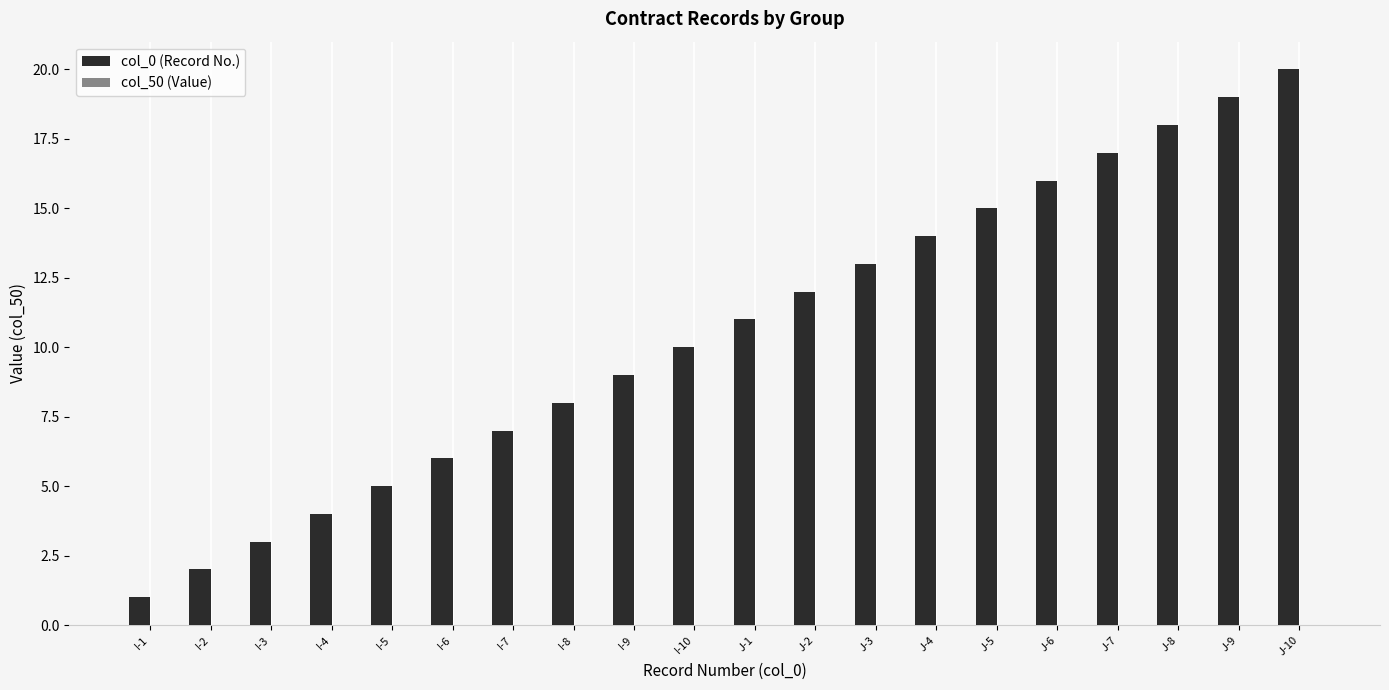

List the labels in order of value, smallest first.

I-1, I-2, I-3, I-4, I-5, I-6, I-7, I-8, I-9, I-10, J-1, J-2, J-3, J-4, J-5, J-6, J-7, J-8, J-9, J-10